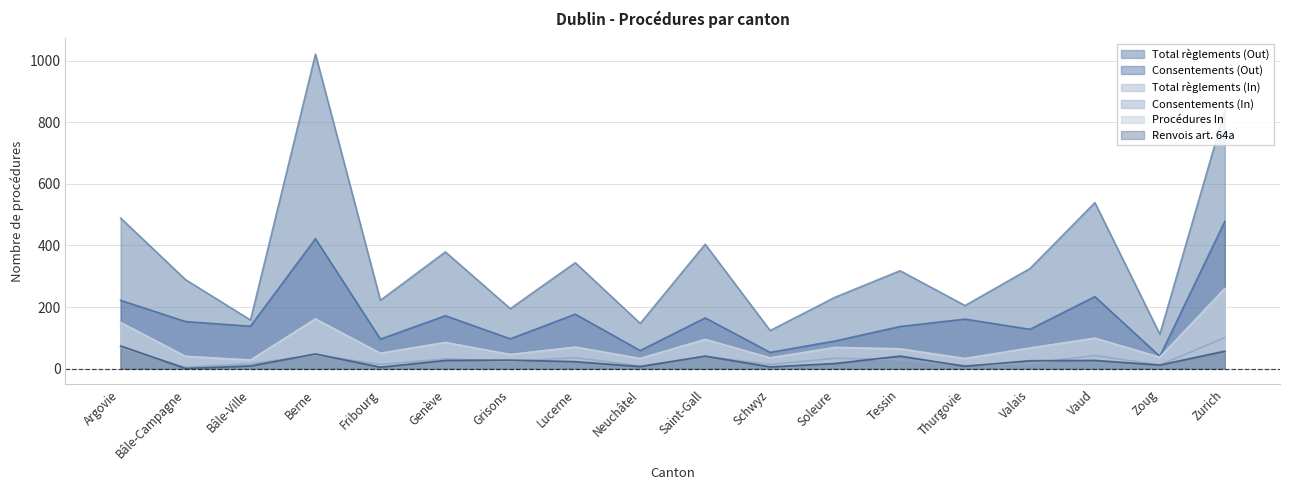

True or false: Consentements (Out) and Total règlements (Out) cross at least once.

False